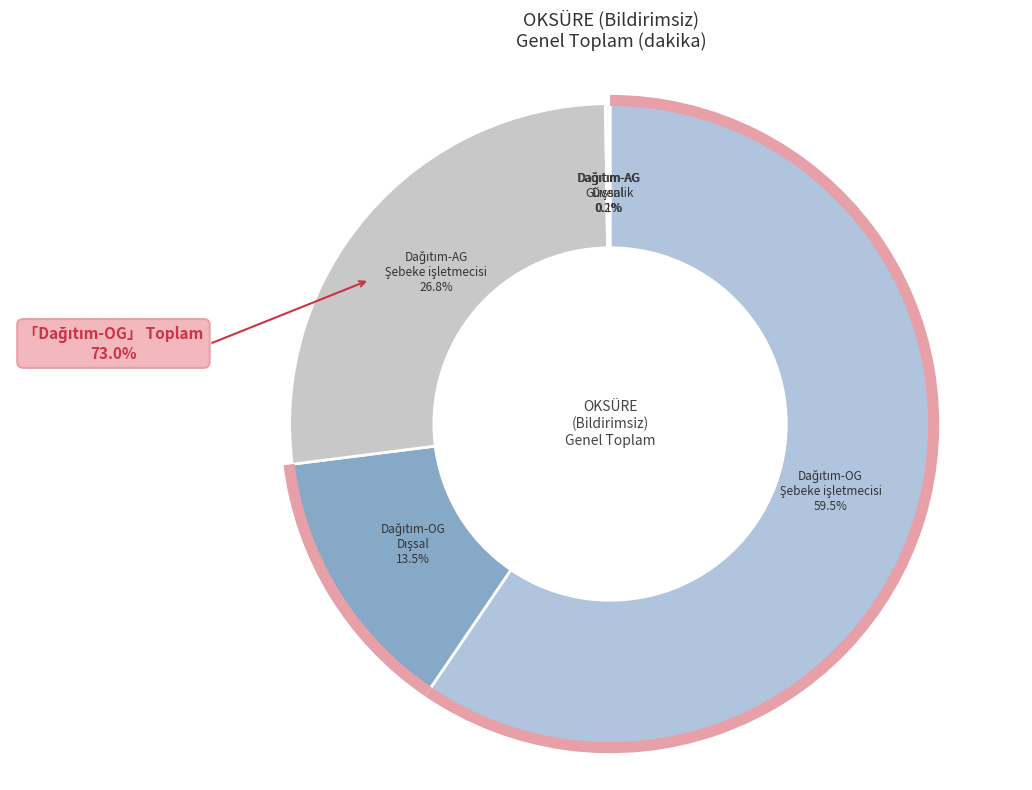

To the nearest percent, what is the average slice percentage?

20%